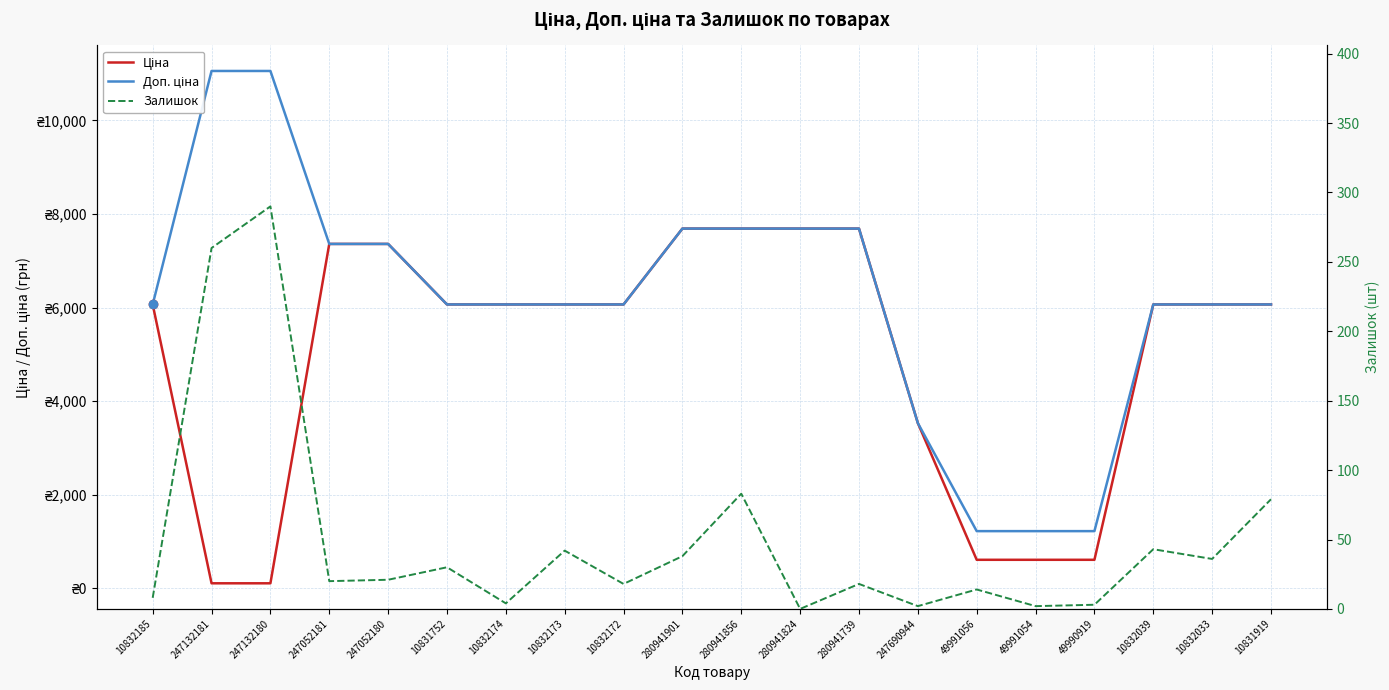

What is the sum of all Ціна values?

99602.2